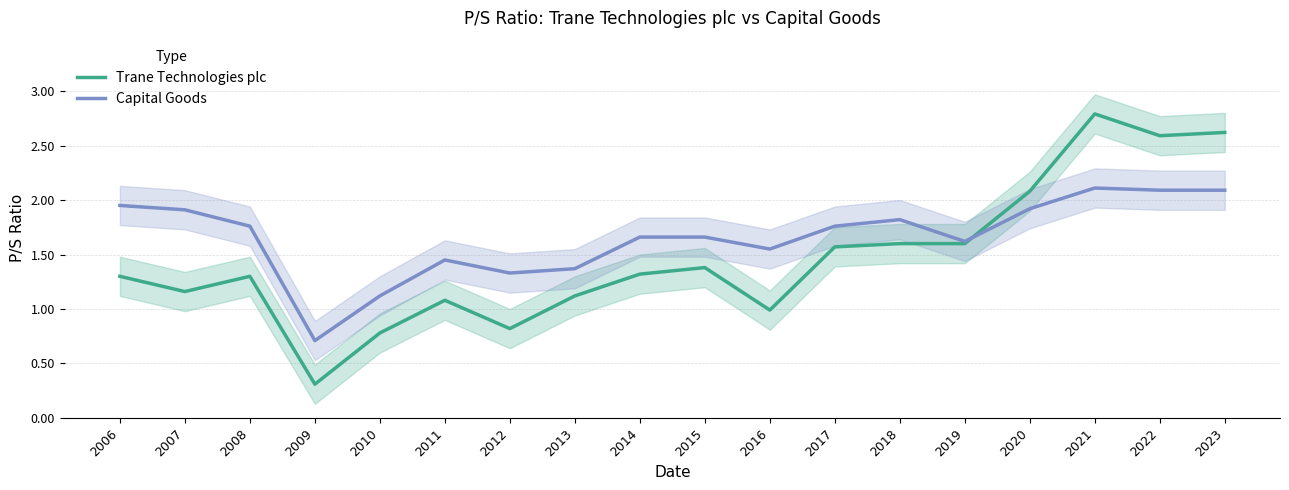

Reading right to left, what are all the values shown in this chart?

Trane Technologies plc: 2023=2.6	2022=2.6	2021=2.8	2020=2.1	2019=1.6	2018=1.6	2017=1.6	2016=1.0	2015=1.4	2014=1.3	2013=1.1	2012=0.8	2011=1.1	2010=0.8	2009=0.3	2008=1.3	2007=1.2	2006=1.3
Capital Goods: 2023=2.1	2022=2.1	2021=2.1	2020=1.9	2019=1.6	2018=1.8	2017=1.8	2016=1.6	2015=1.7	2014=1.7	2013=1.4	2012=1.3	2011=1.4	2010=1.1	2009=0.7	2008=1.8	2007=1.9	2006=1.9